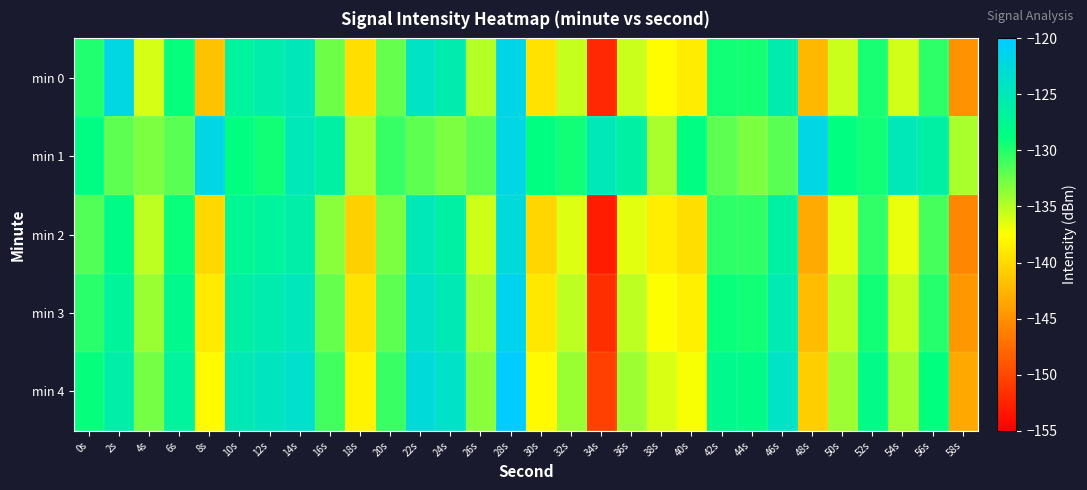

What is the difference between the highest and lowest values at 34s?

28.0